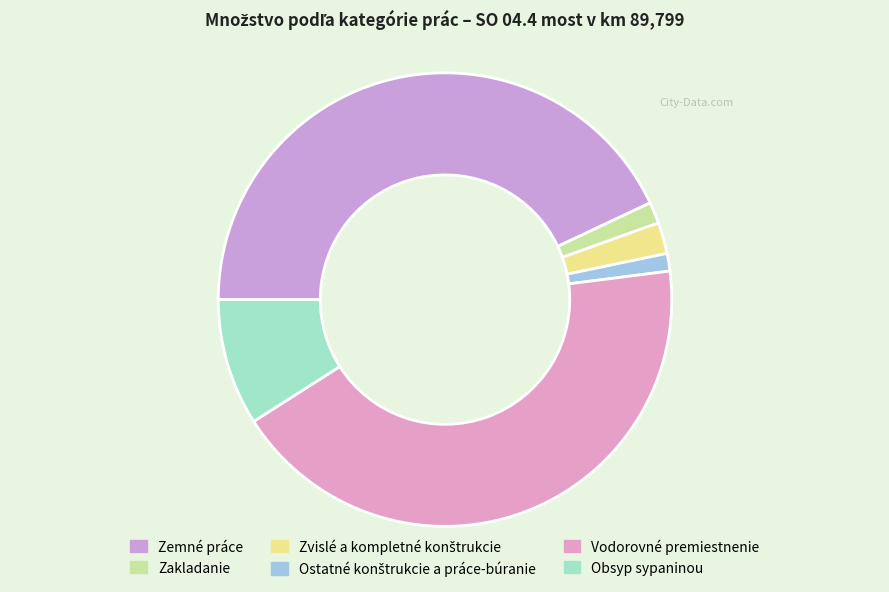

Rank the categories by value from lowest to highest.

Ostatné konštrukcie a práce-búranie, Zakladanie, Zvislé a kompletné konštrukcie, Obsyp sypaninou, Zemné práce, Vodorovné premiestnenie